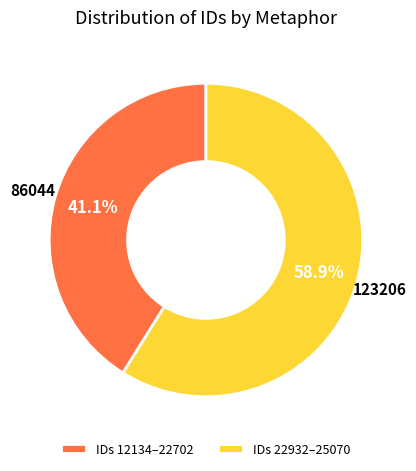

Is there a majority slice in this chart?

Yes